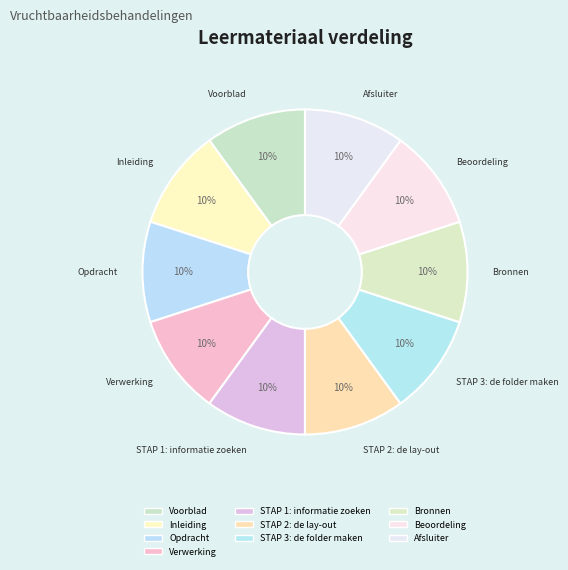

What portion of the pie excludes Inleiding?

90.0%